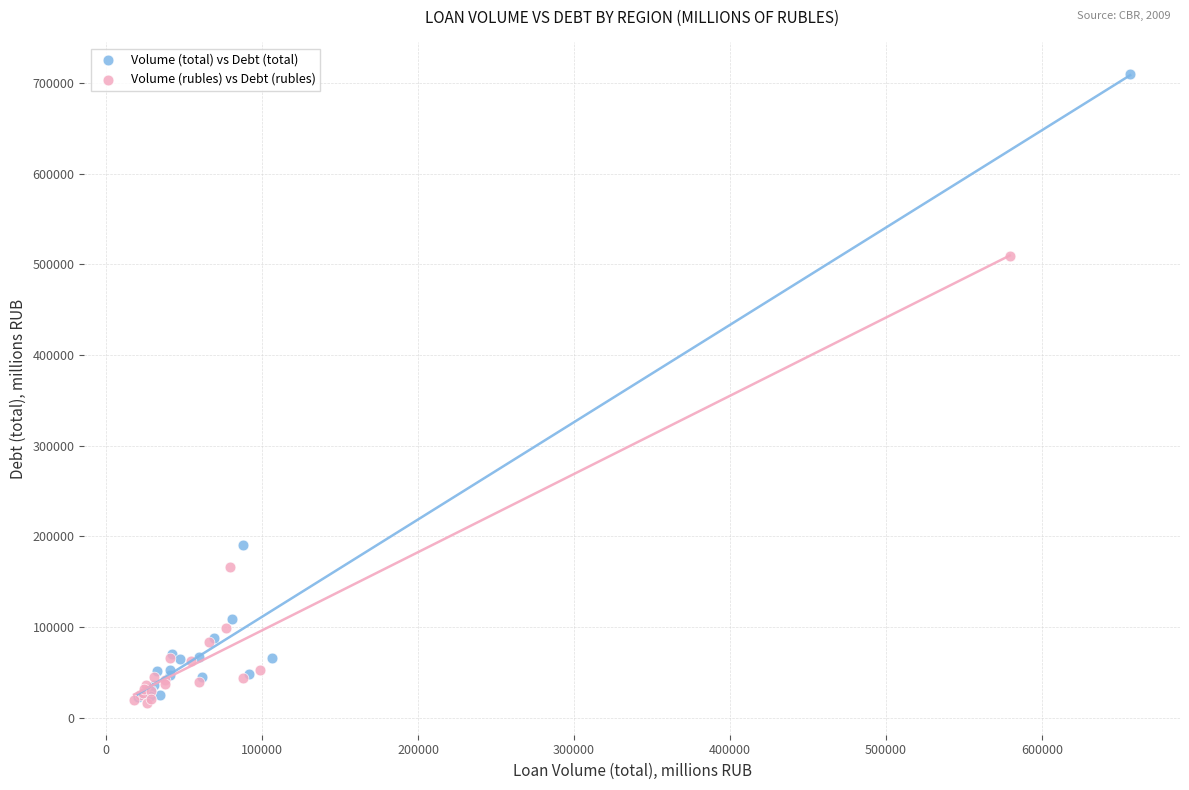

Which series contains the highest Y value?

Volume (total) vs Debt (total)